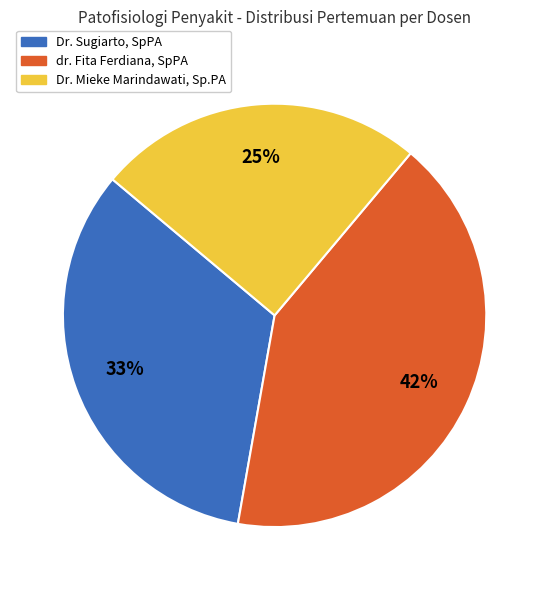

To the nearest percent, what is the average slice percentage?

33%